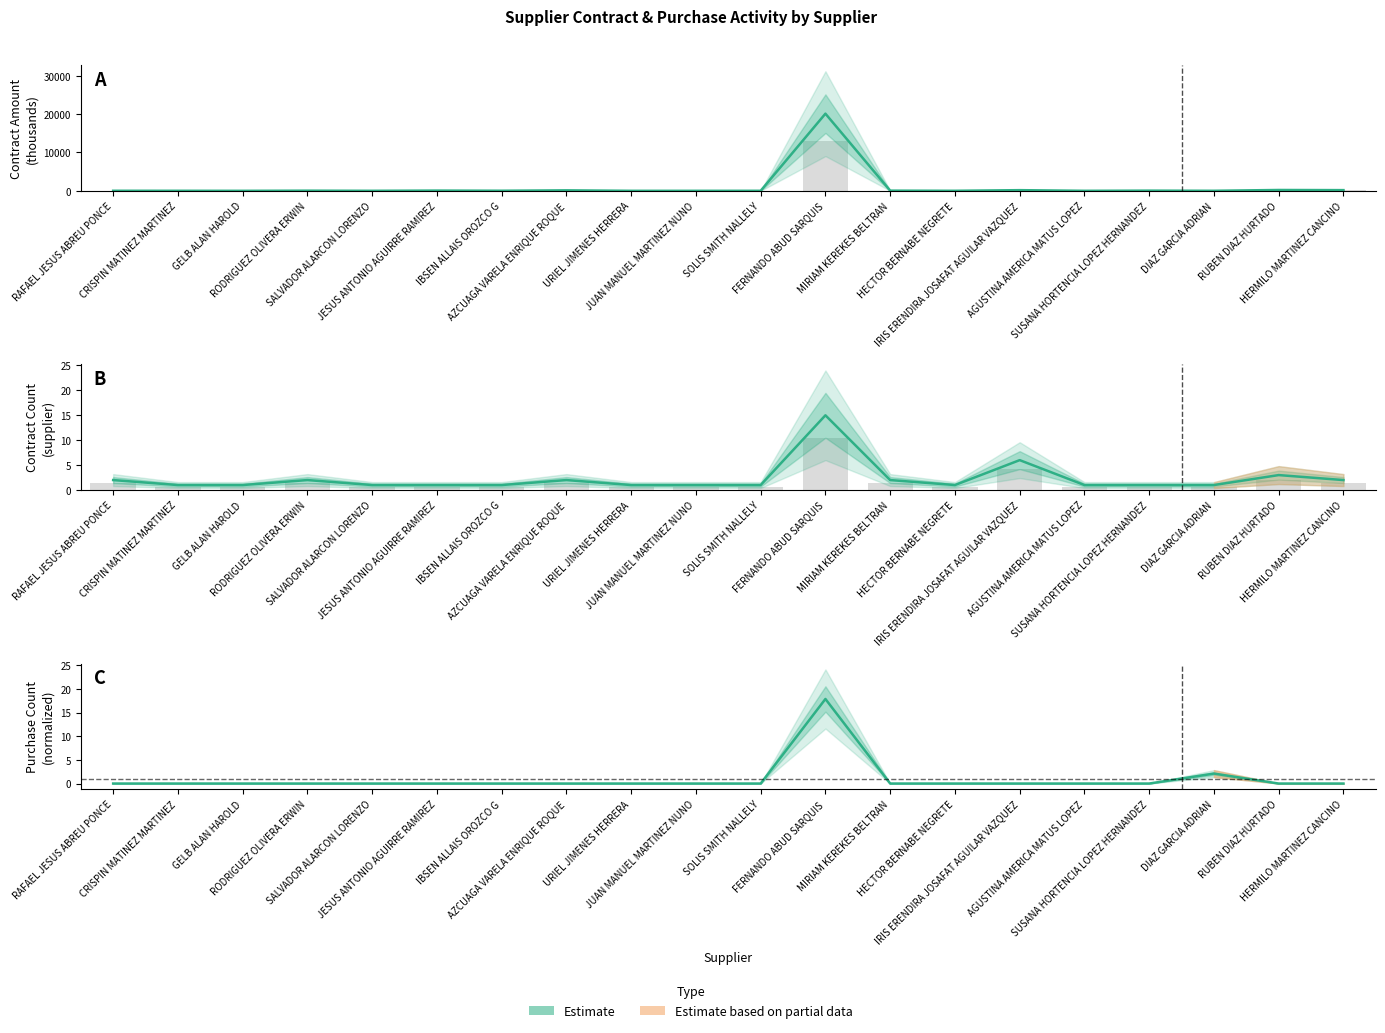

Which has a higher value, RODRIGUEZ OLIVERA ERWIN or AZCUAGA VARELA ENRIQUE ROQUE?

AZCUAGA VARELA ENRIQUE ROQUE